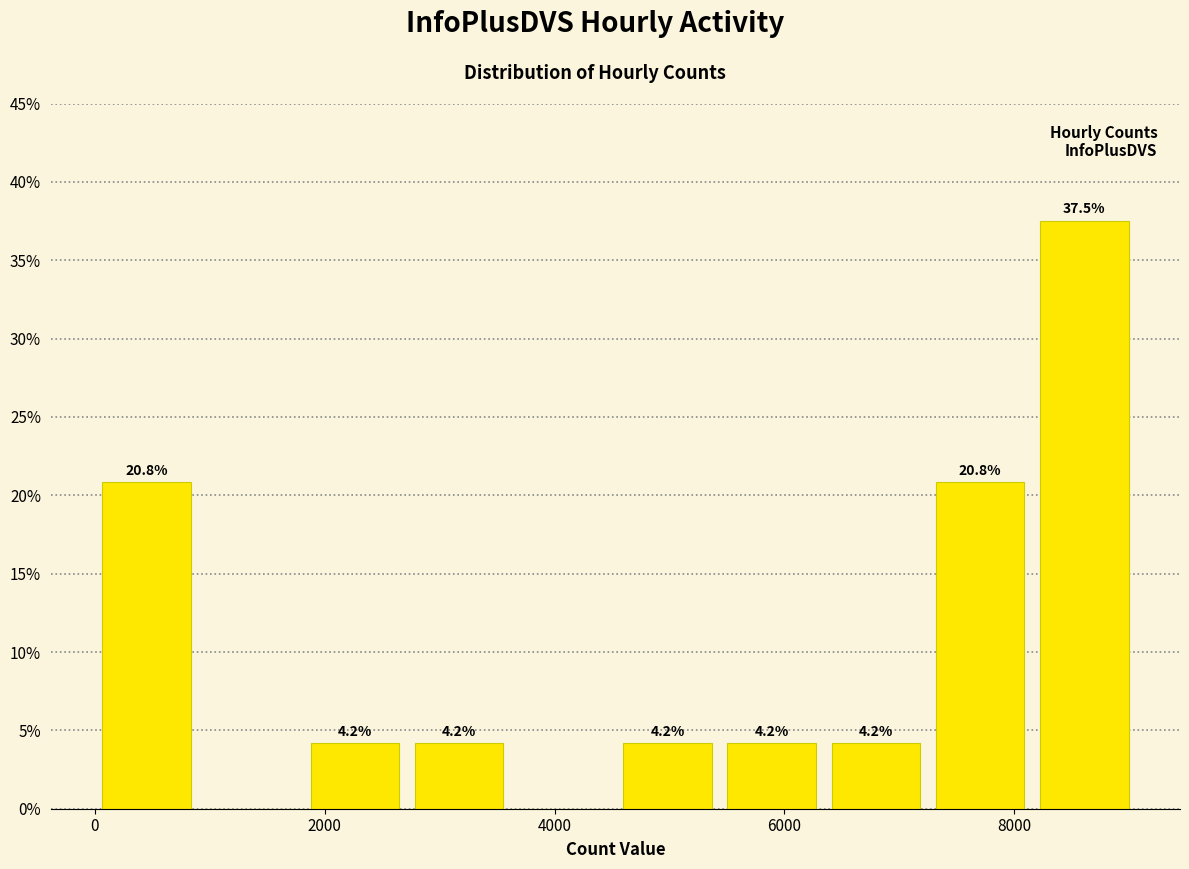

Over which range of the x-axis is the bar tallest?

8200 to 9200